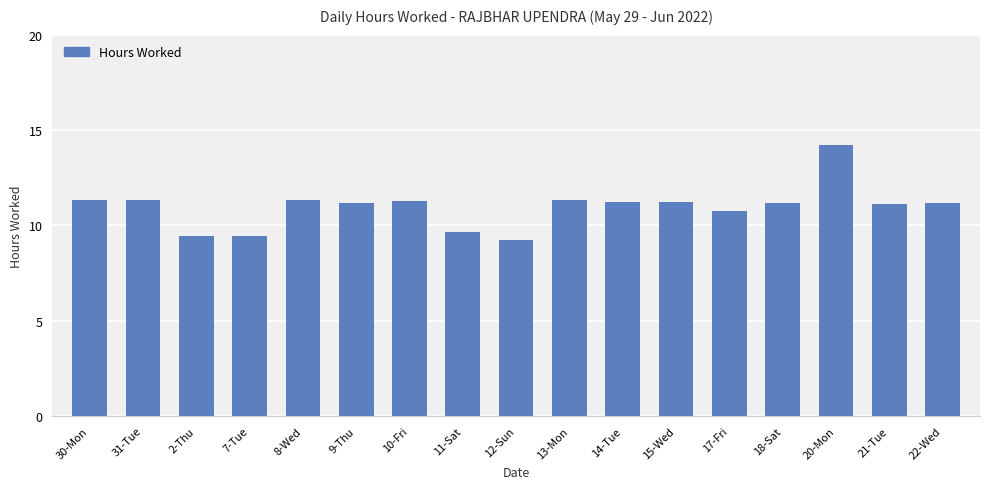

What is the sum of all values?

186.4